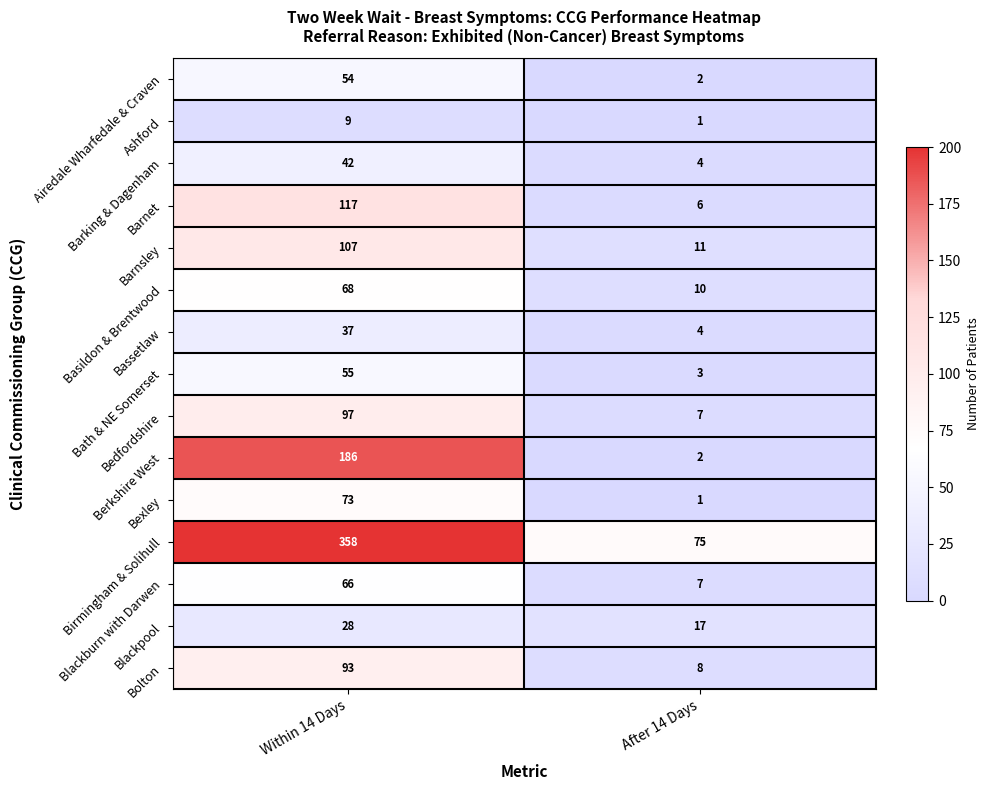

What is the sum of all Airedale Wharfedale & Craven values?

56